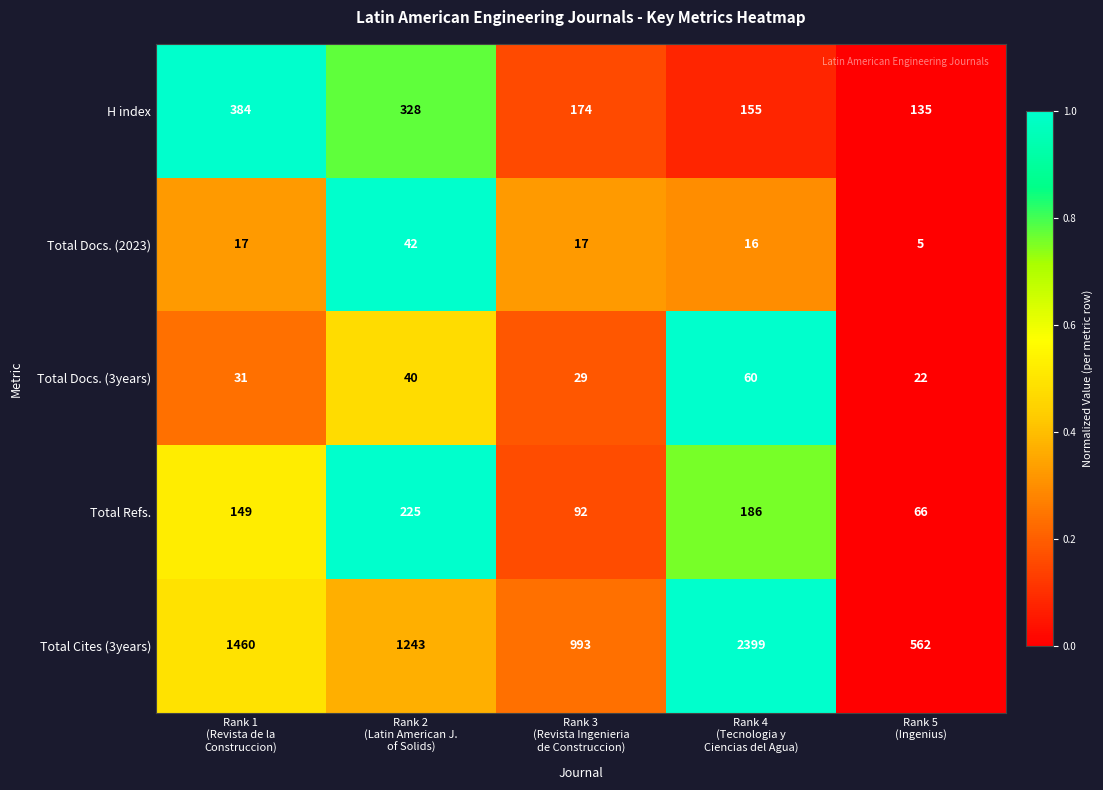

What is the difference between the highest and lowest values at Rank 2
(Latin American J.
of Solids)?

1203